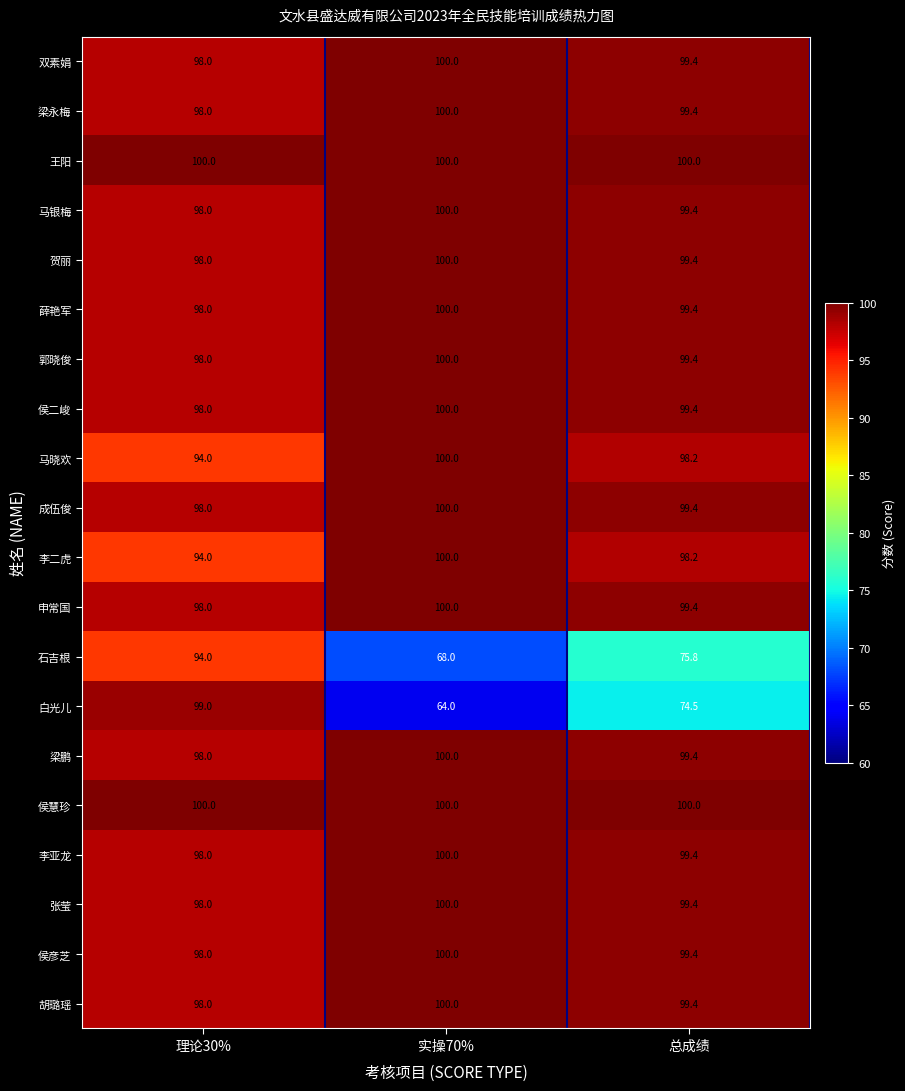

Which series has the widest spread of values?

白光儿